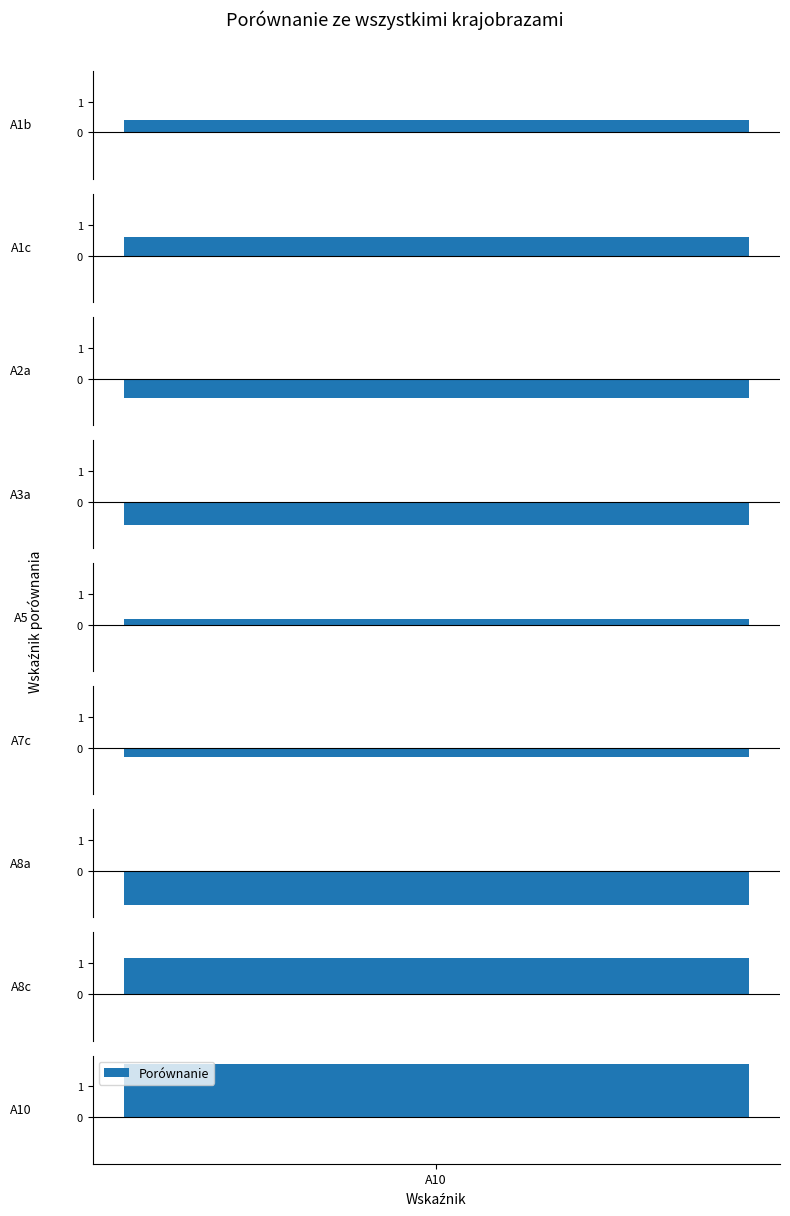

At which category does the chart reach its minimum across all series?

A8a